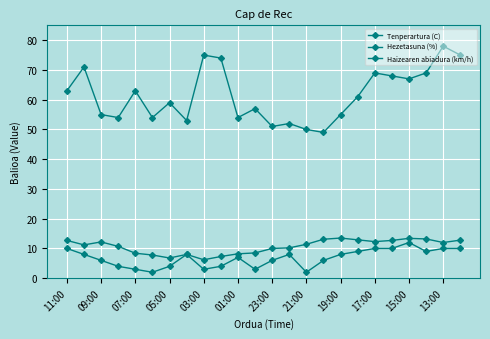

Count the number of data series in this chart.

3